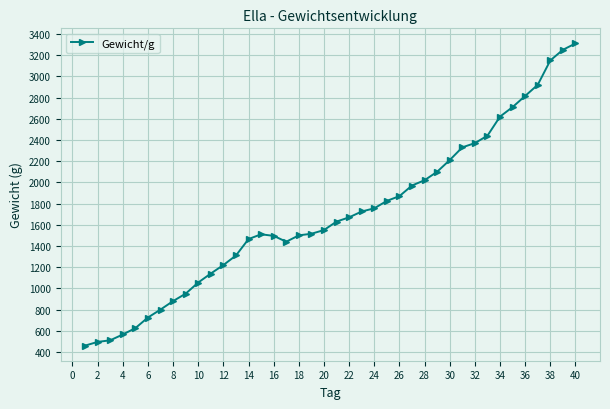

What is the value of the 8th point from the left?

880